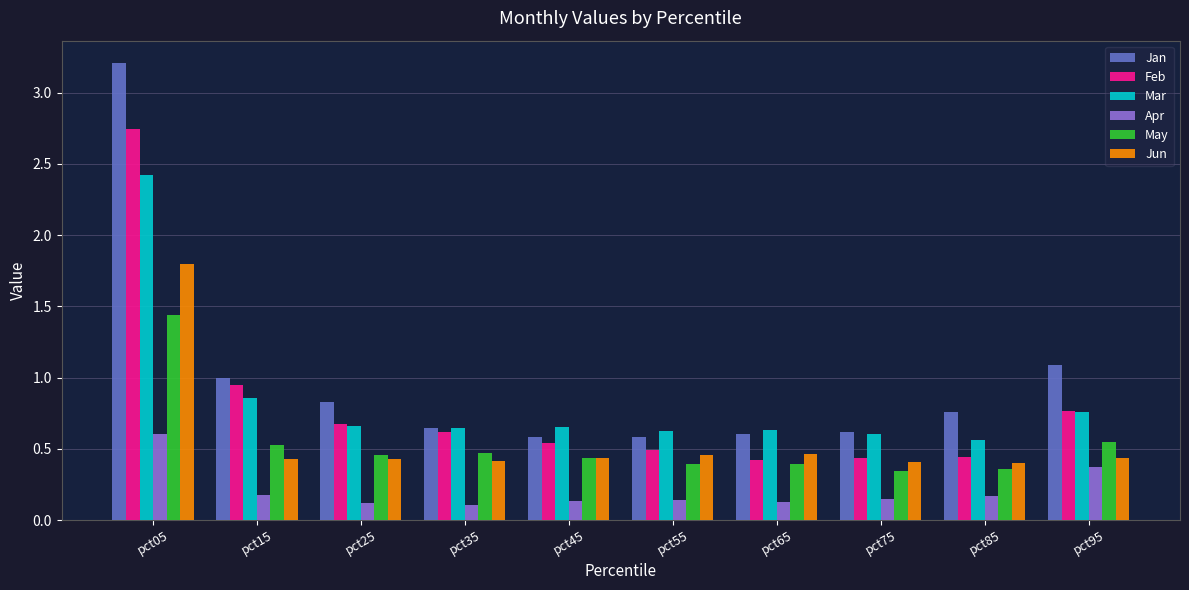

At which label does Jan reach its peak?

pct05